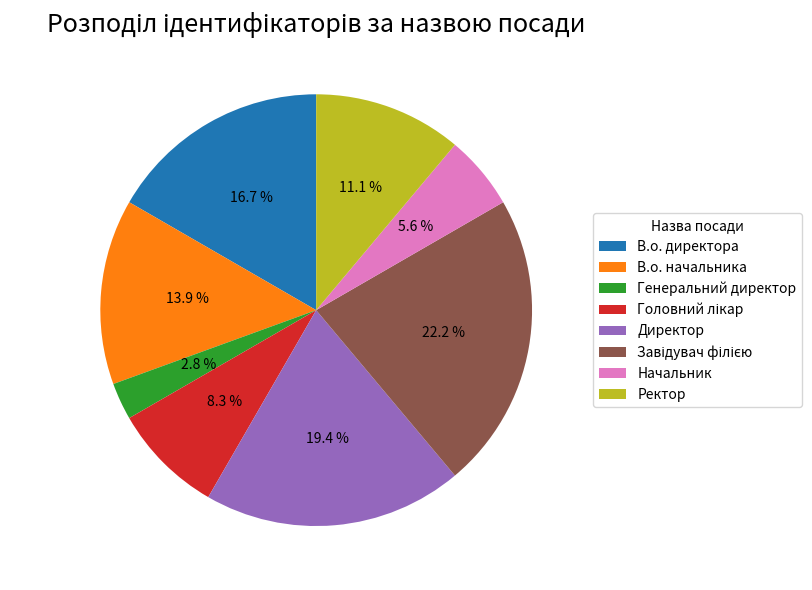

Is Начальник the majority of the pie?

No